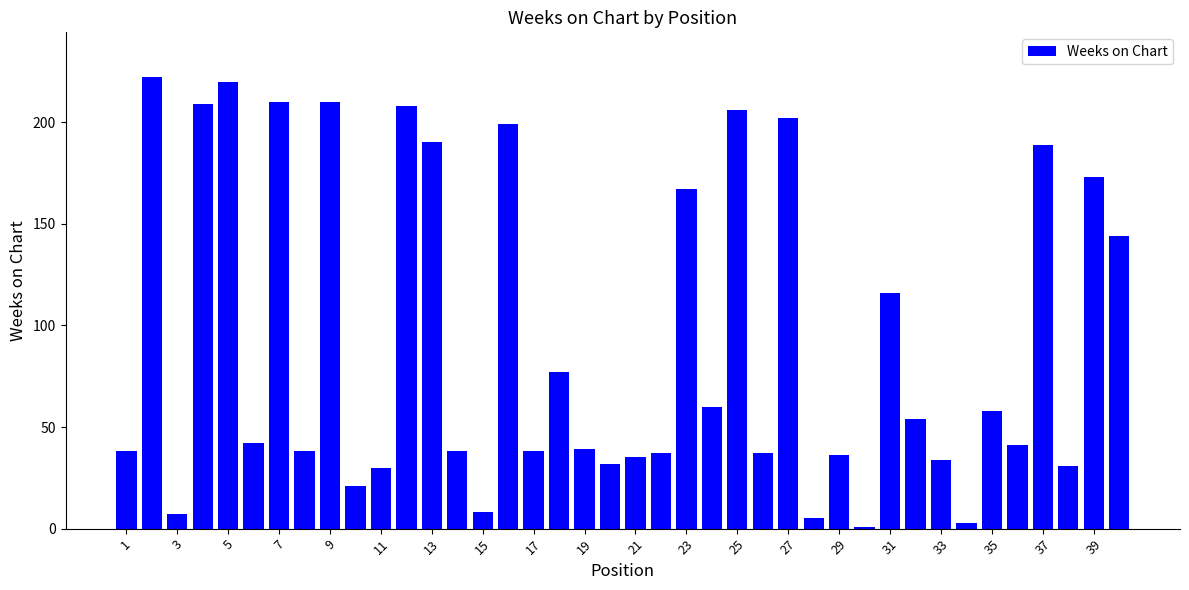

What is the value of the 24th bar from the left?

60